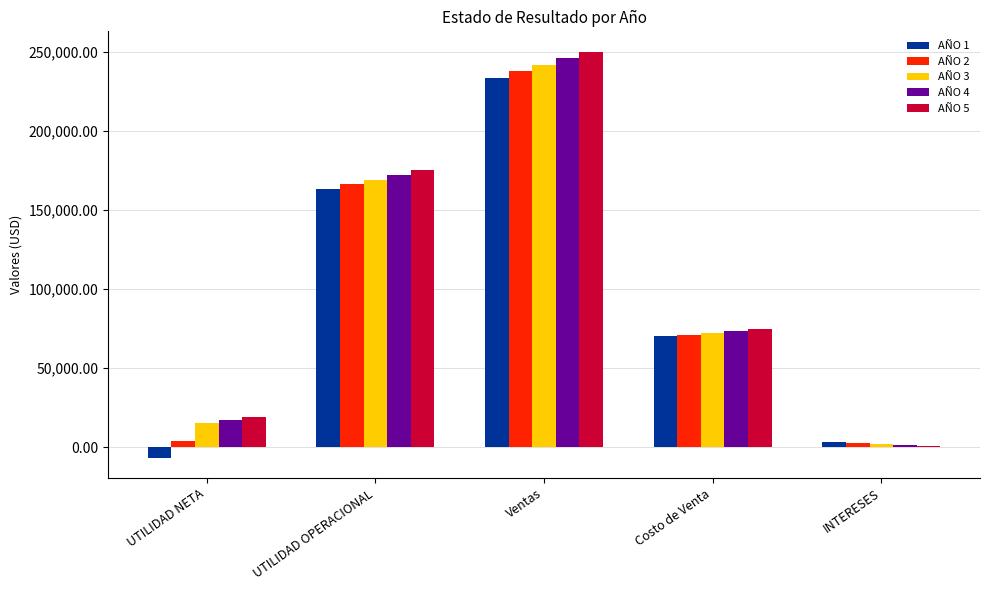

How many data points does each series have?

5